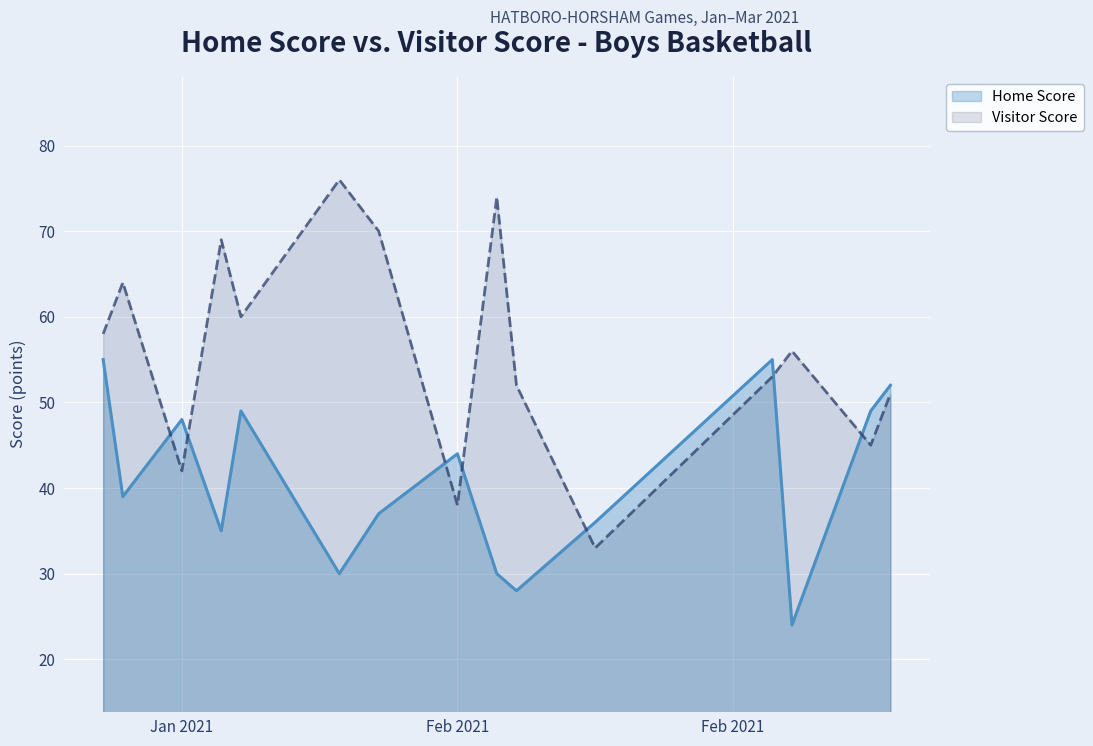

At how many categories does at least one series exceed 36?

14